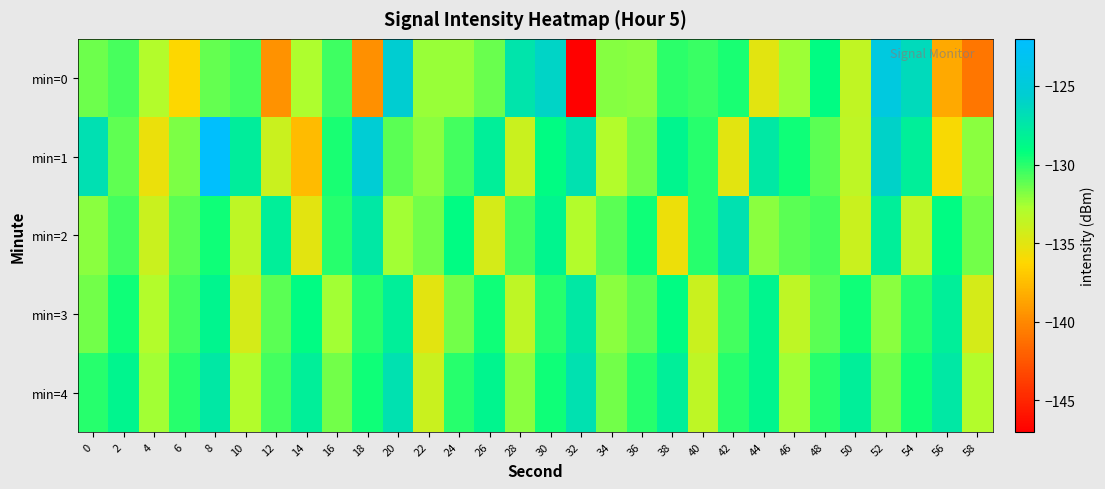

Reading left to right, what are all the values shown in this chart?

min=0: 0=-131.4	2=-130.7	4=-133.0	6=-136.2	8=-131.2	10=-130.6	12=-139.5	14=-132.8	16=-130.4	18=-139.7	20=-125.5	22=-132.3	24=-132.3	26=-131.4	28=-127.2	30=-126.1	32=-146.9	34=-131.9	36=-132.0	38=-130.0	40=-130.4	42=-129.7	44=-135.0	46=-132.4	48=-129.0	50=-133.5	52=-124.5	54=-126.6	56=-138.4	58=-140.9
min=1: 0=-126.9	2=-131.1	4=-135.4	6=-131.7	8=-122.2	10=-127.9	12=-133.9	14=-137.5	16=-129.7	18=-125.4	20=-131.0	22=-132.0	24=-130.5	26=-128.0	28=-134.0	30=-129.0	32=-127.0	34=-133.0	36=-131.5	38=-128.5	40=-130.0	42=-135.0	44=-127.5	46=-129.5	48=-131.0	50=-133.5	52=-126.0	54=-128.0	56=-136.0	58=-132.0
min=2: 0=-132.0	2=-130.5	4=-134.0	6=-131.0	8=-129.5	10=-133.5	12=-128.0	14=-135.0	16=-130.0	18=-127.5	20=-132.5	22=-131.5	24=-129.0	26=-134.5	28=-130.5	30=-128.5	32=-133.0	34=-131.0	36=-129.5	38=-135.5	40=-130.0	42=-127.0	44=-132.0	46=-131.0	48=-130.5	50=-134.0	52=-128.0	54=-133.5	56=-129.0	58=-131.5
min=3: 0=-131.5	2=-129.5	4=-133.0	6=-130.5	8=-128.5	10=-134.5	12=-131.0	14=-129.0	16=-132.5	18=-130.0	20=-128.0	22=-135.0	24=-131.5	26=-129.5	28=-133.5	30=-130.0	32=-127.5	34=-132.0	36=-131.0	38=-129.0	40=-134.0	42=-130.5	44=-128.5	46=-133.5	48=-131.0	50=-129.5	52=-132.0	54=-130.0	56=-128.0	58=-134.5
min=4: 0=-130.0	2=-128.5	4=-132.5	6=-130.0	8=-127.5	10=-133.0	12=-130.5	14=-128.0	16=-131.5	18=-129.5	20=-127.0	22=-134.0	24=-130.0	26=-128.5	28=-132.0	30=-129.5	32=-127.0	34=-131.5	36=-130.0	38=-128.0	40=-133.5	42=-130.0	44=-128.5	46=-132.5	48=-130.0	50=-128.0	52=-131.5	54=-129.5	56=-127.5	58=-133.0